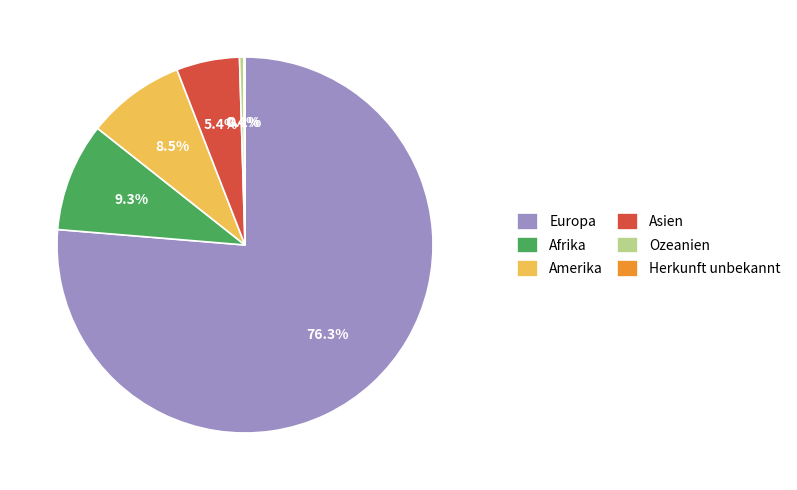

Which category has the biggest portion of the pie?

Europa